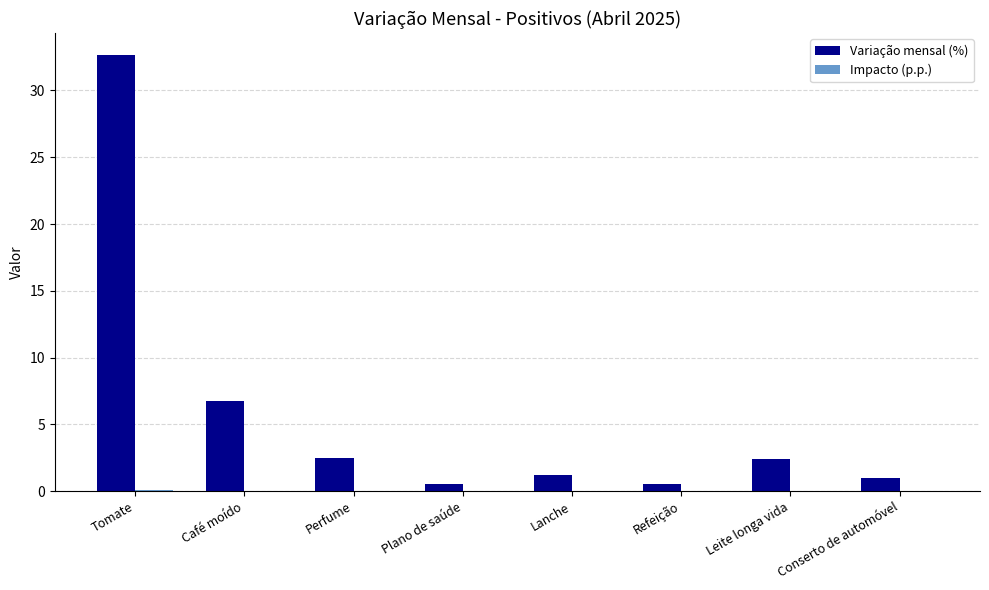

Which series has the largest total across all categories?

Variação mensal (%)